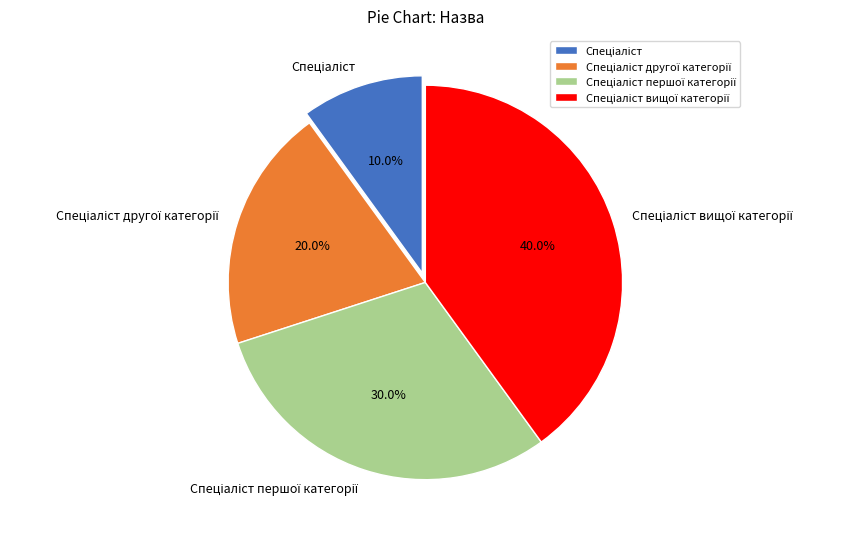

Is there any slice that represents more than half of the pie?

No